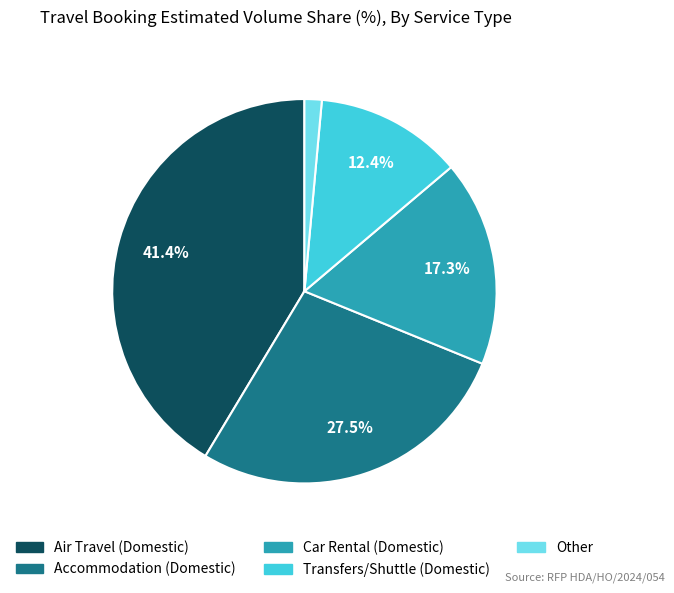

To the nearest percent, what is the difference between the Air Travel (Domestic) and Accommodation (Domestic) slice percentages?

14%